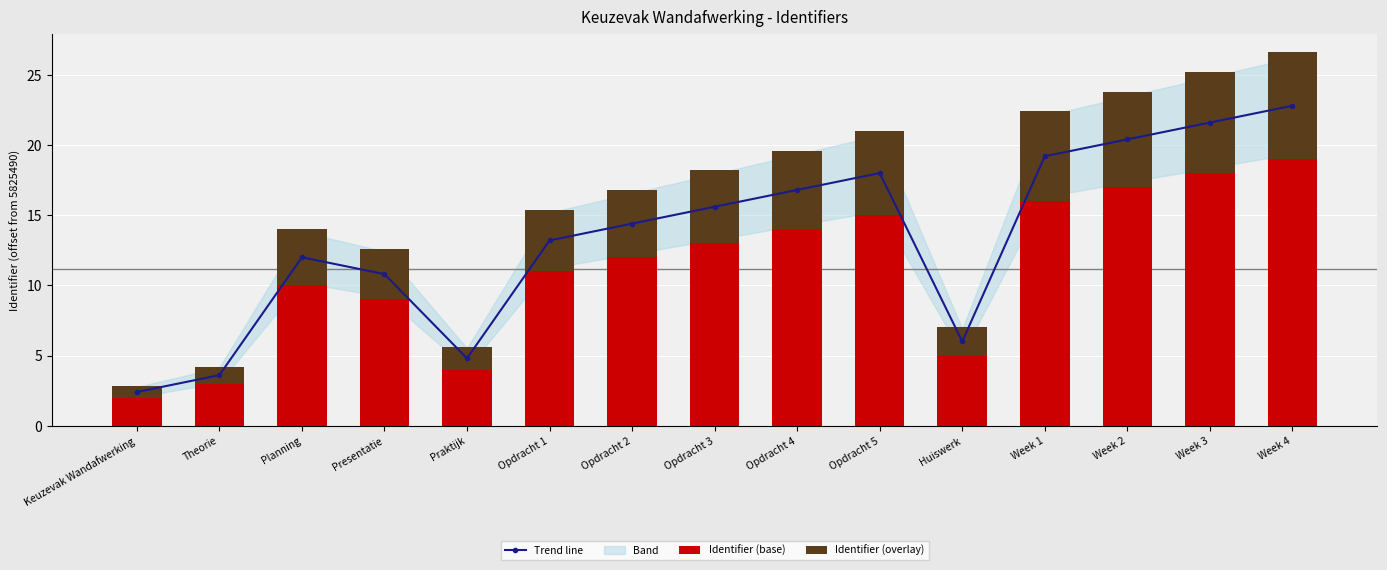

What value does the Identifier (overlay) series have at Opdracht 2?

4.8